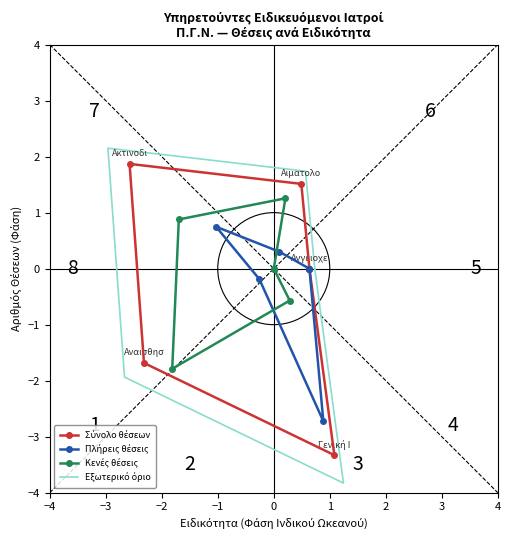

Which series has the largest range (max minus min)?

Εξωτερικό όριο